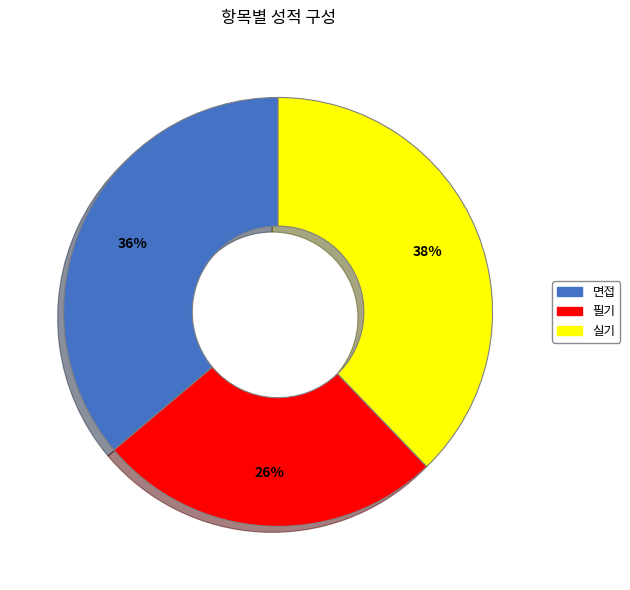

Is it true that 면접 is 26% of the pie?

False